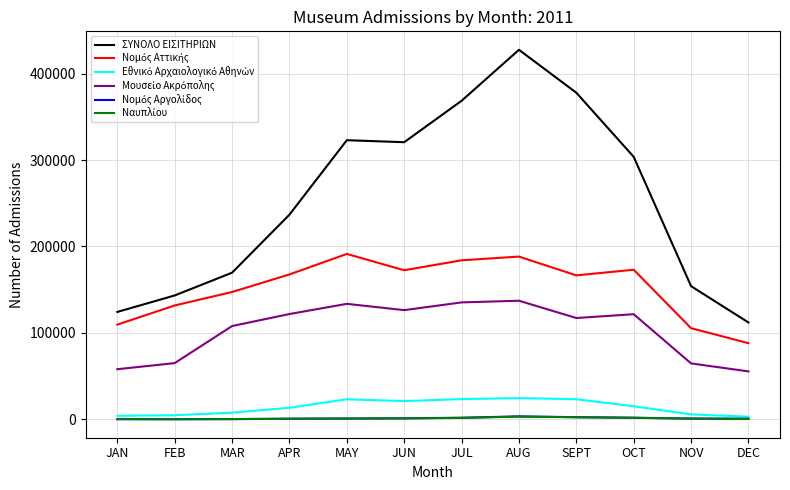

Which series has the largest total across all categories?

ΣΥΝΟΛΟ ΕΙΣΙΤΗΡΙΩΝ